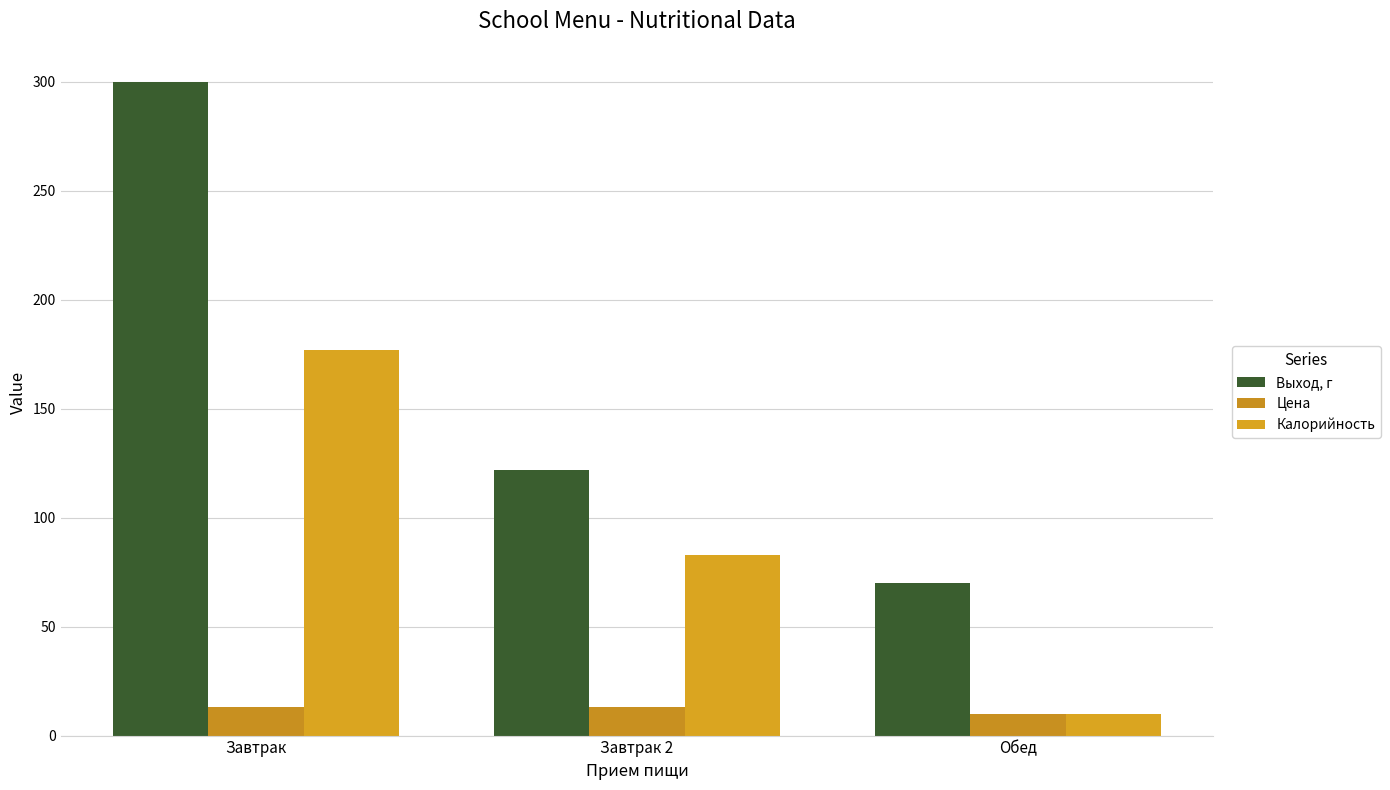

At which label does Выход, г first exceed 122?

Завтрак